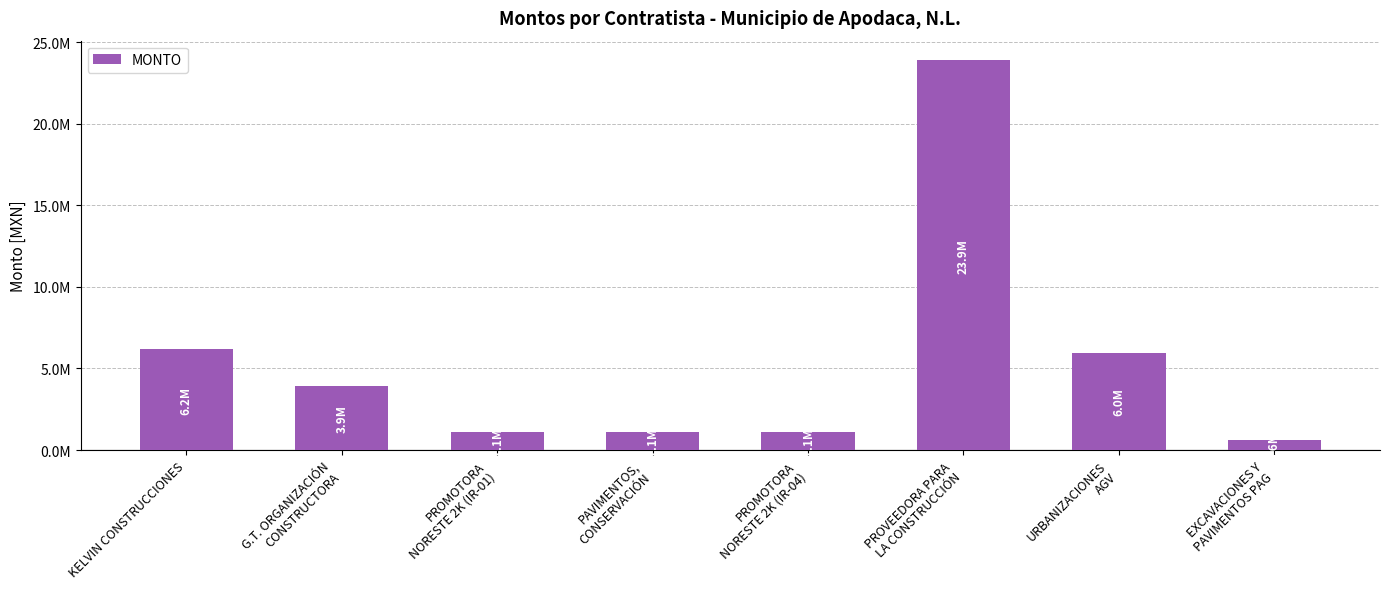

What is the label of the 5th bar from the right?

PAVIMENTOS,
CONSERVACIÓN